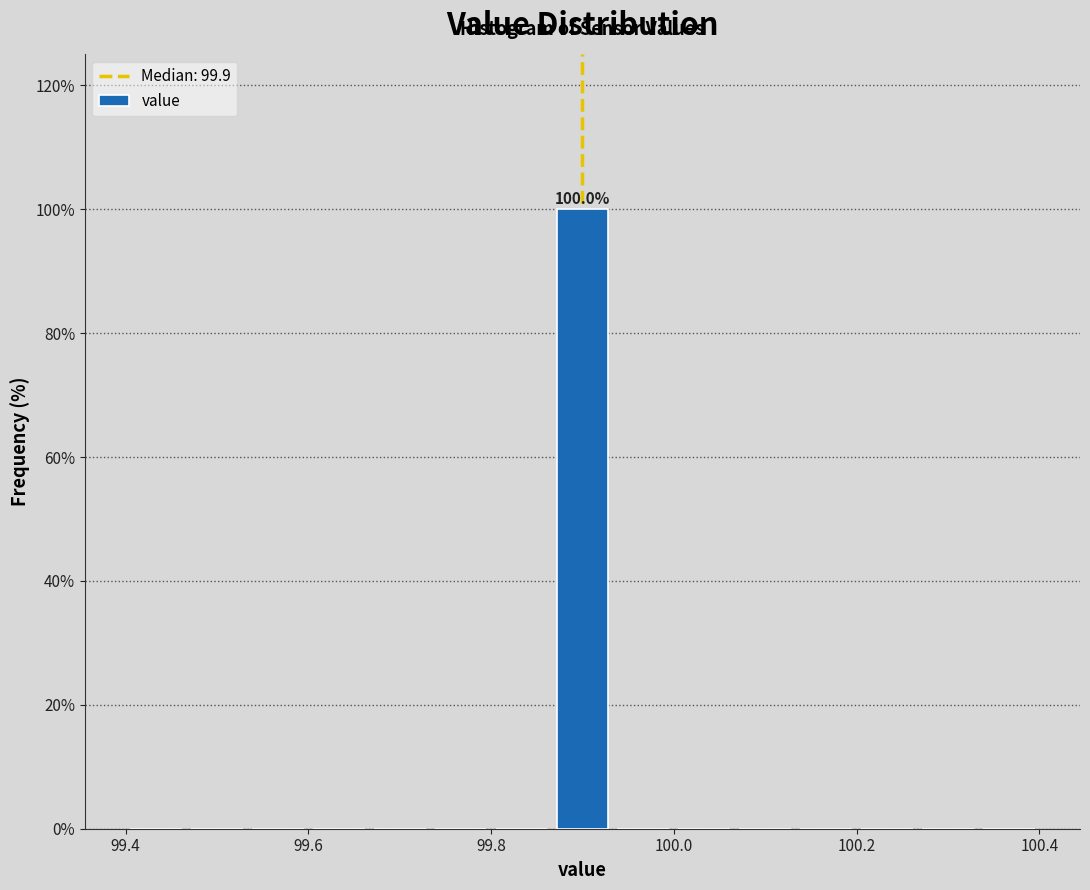

Read against the x-axis, roughly where is the centre of the tallest bar?

99.90